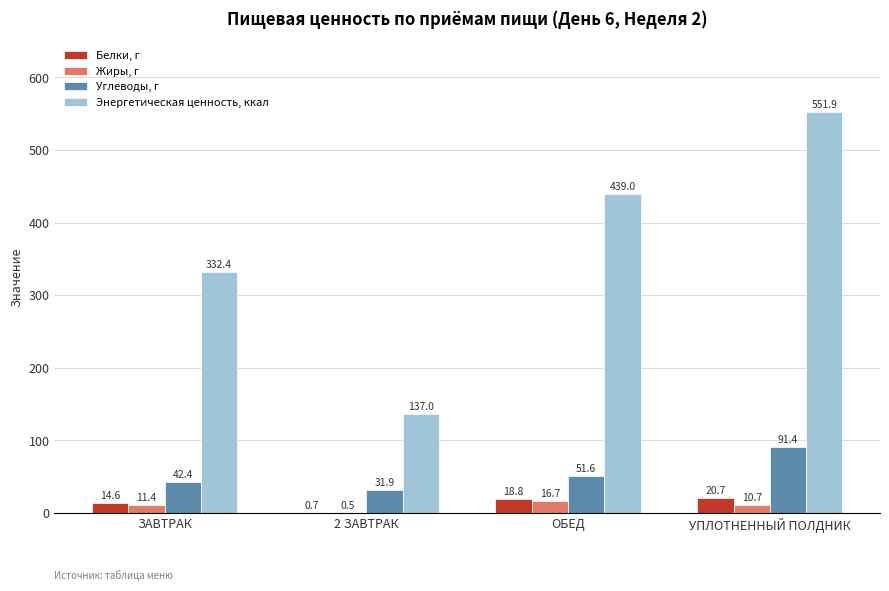

At which category does the chart reach its peak across all series?

УПЛОТНЕННЫЙ ПОЛДНИК